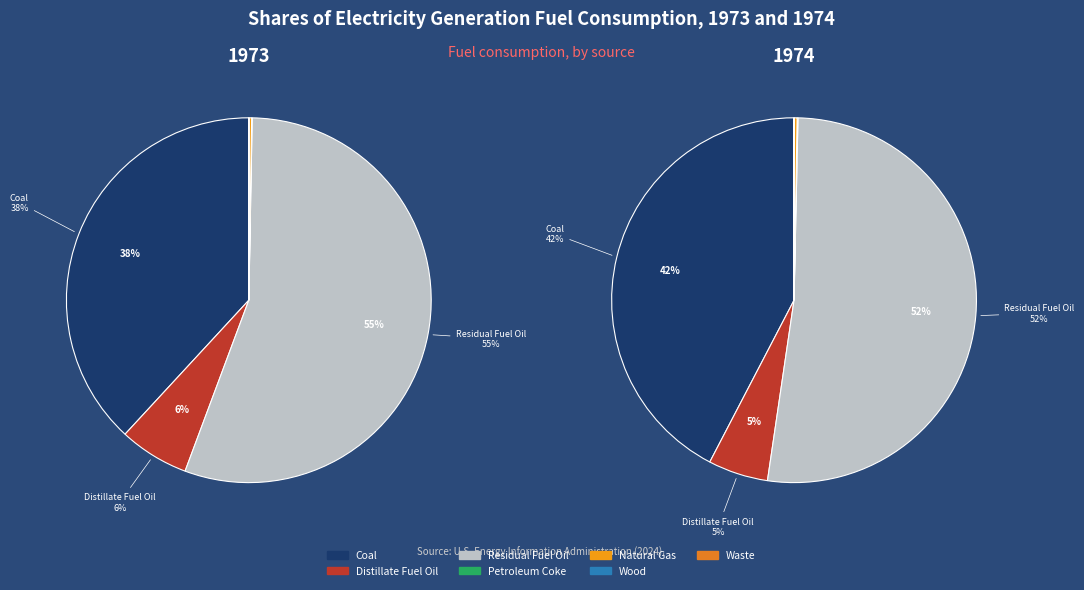

Which category accounts for the majority?

Residual Fuel Oil